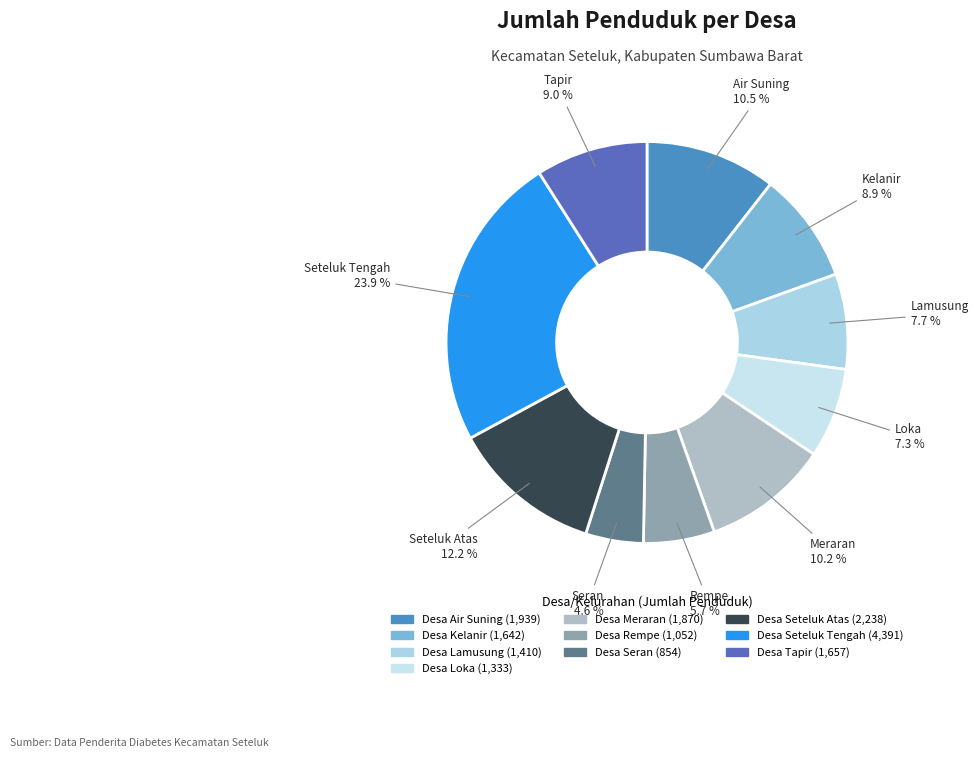

Which slice is the largest?

Desa Seteluk Tengah